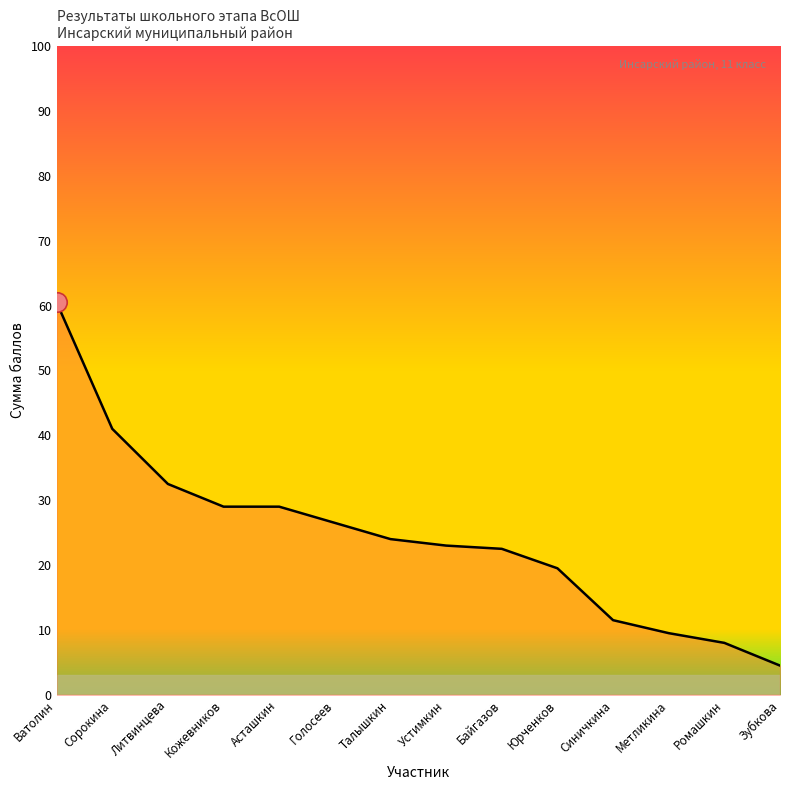

Reading left to right, what are all the values shown in this chart?

Ватолин=60.5	Сорокина=41.0	Литвинцева=32.5	Кожевников=29.0	Асташкин=29.0	Голосеев=26.5	Талышкин=24.0	Устимкин=23.0	Байгазов=22.5	Юрченков=19.5	Синичкина=11.5	Метликина=9.5	Ромашкин=8.0	Зубкова=4.5